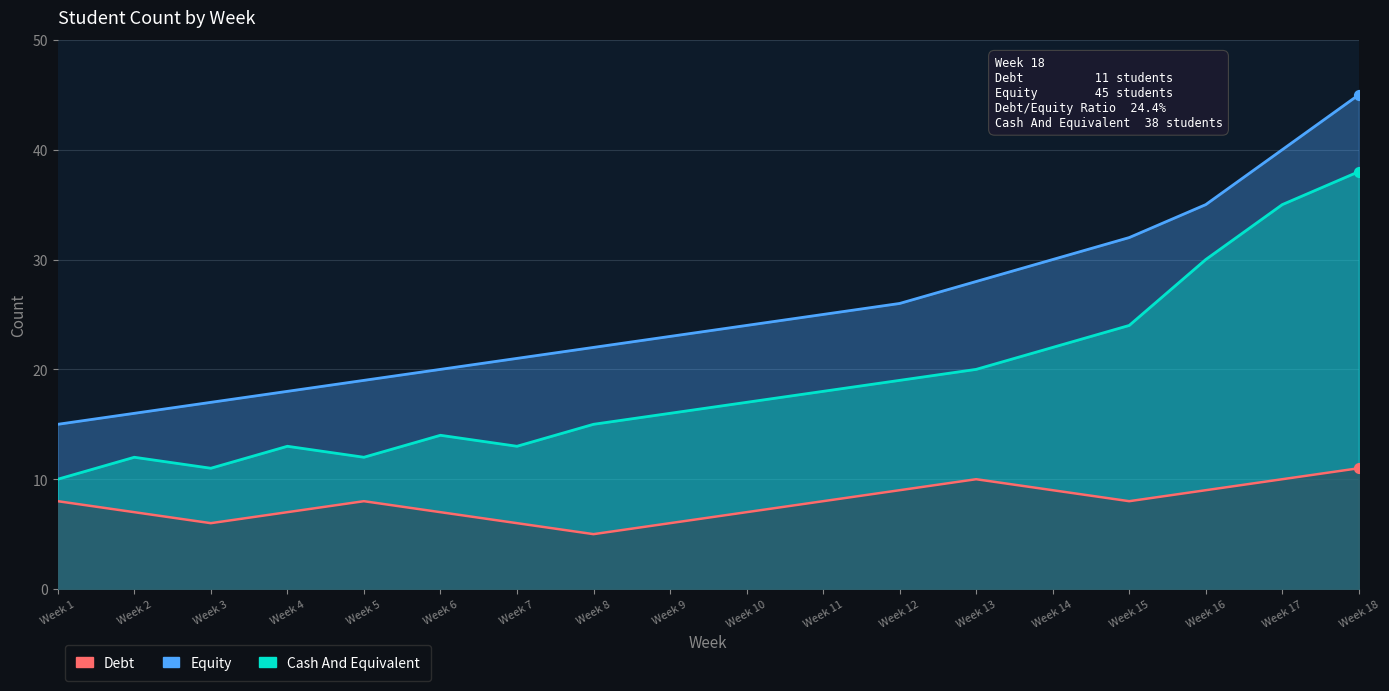

Which series has the largest total across all categories?

Equity